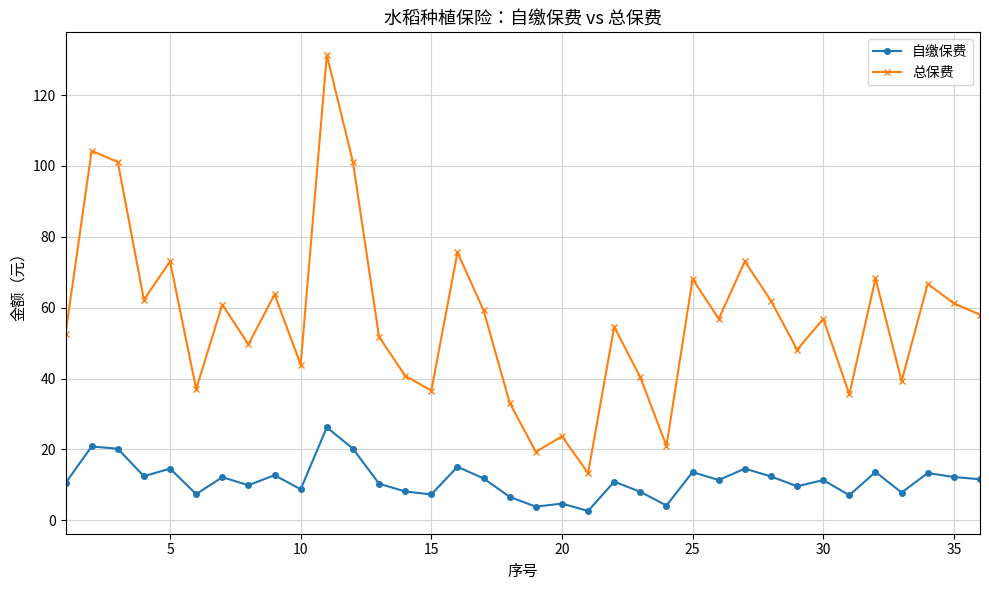

In 总保费, how many points are higher than both neighbors (excluding endpoints)?

13